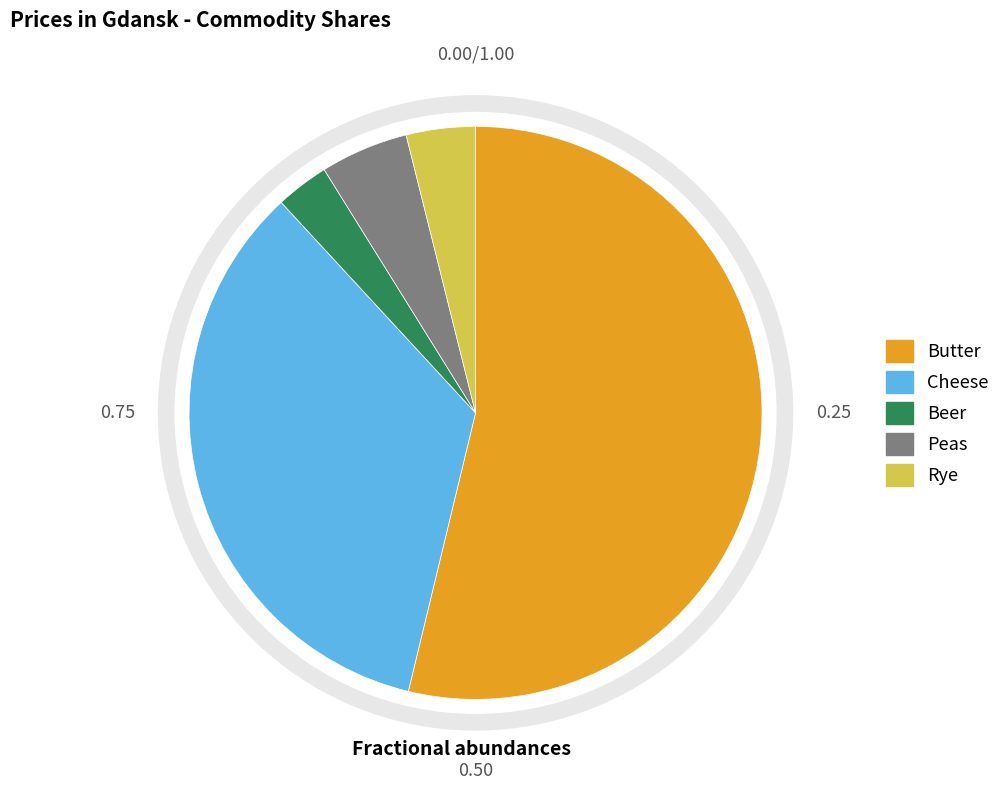

Which slice represents more than half of the pie?

Butter